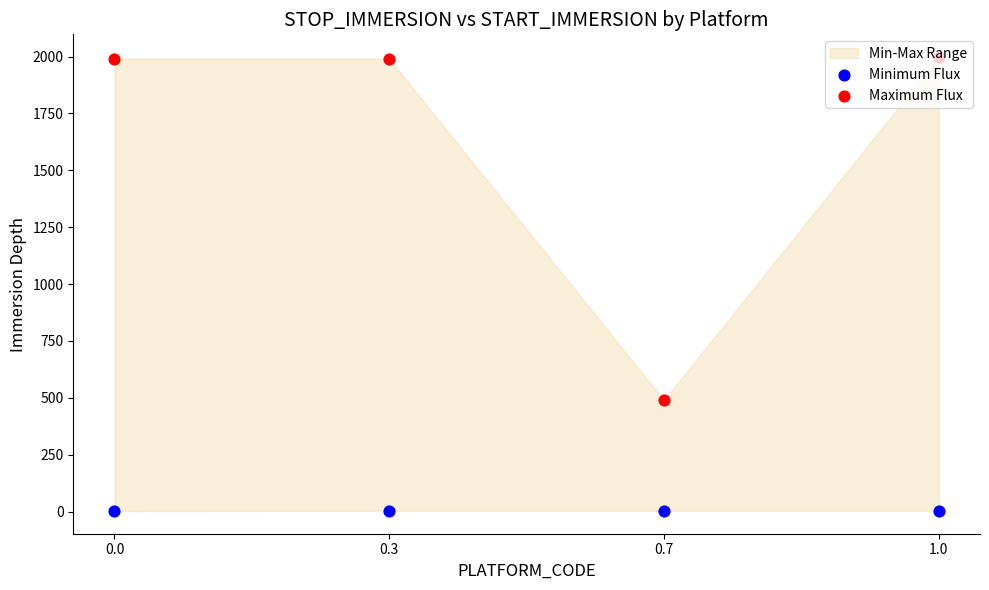

Which series reaches the maximum Y coordinate?

Maximum Flux